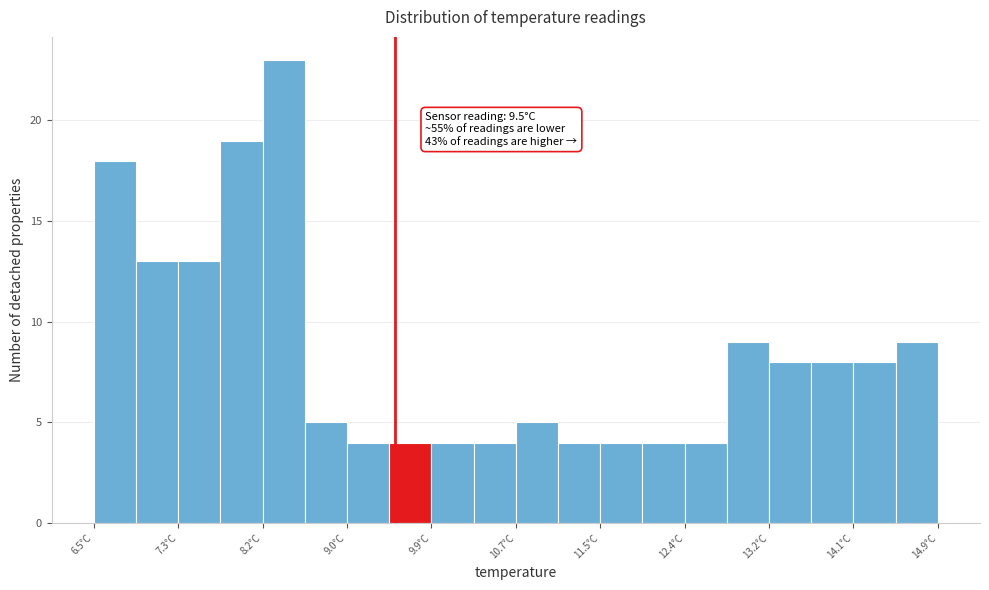

Over which range of the x-axis is the bar tallest?

8.18 to 8.60